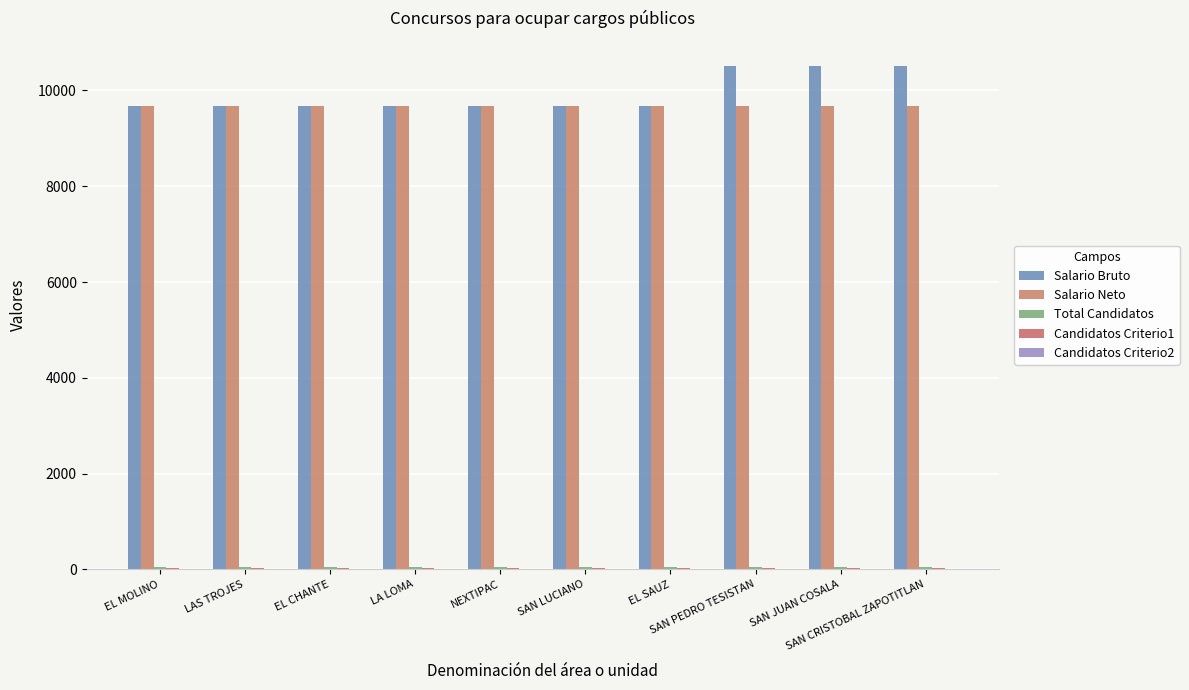

Which series has the largest range (max minus min)?

Salario Bruto